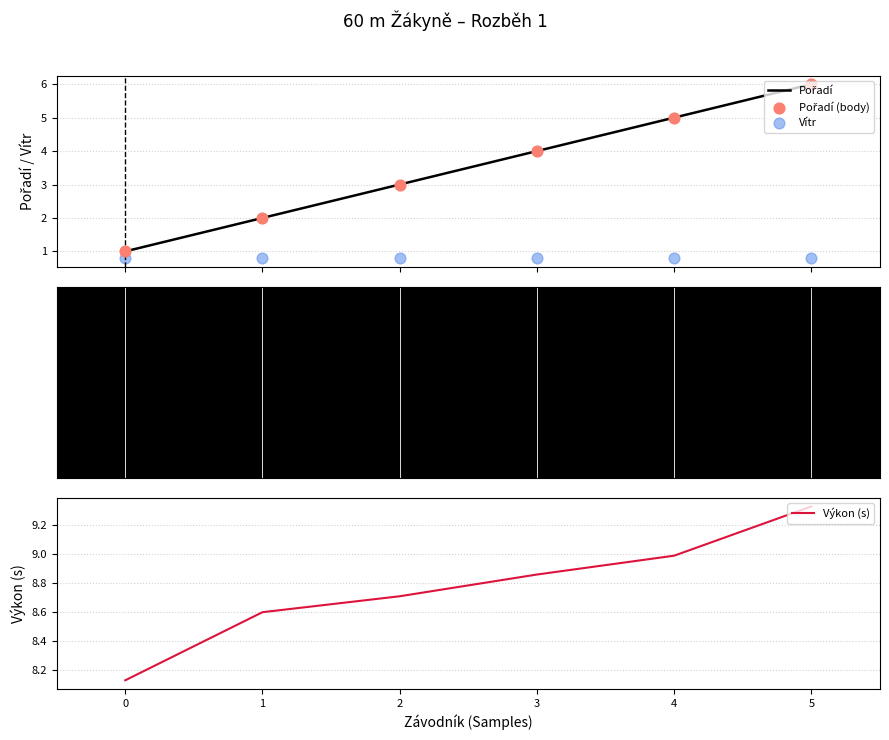

Which series has the largest total across all categories?

Výkon (s)